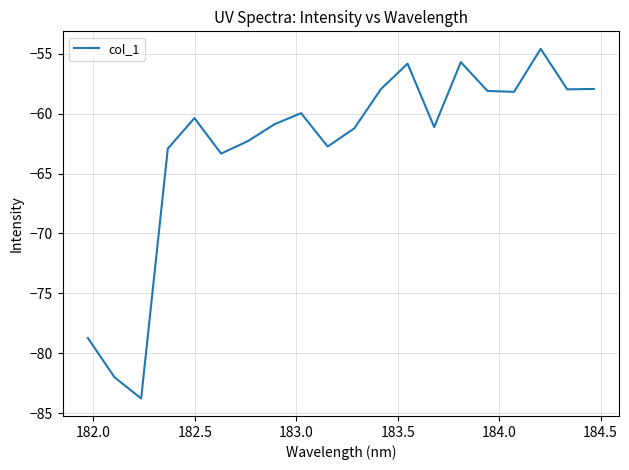

What is the difference between the maximum and minimum values?

29.2